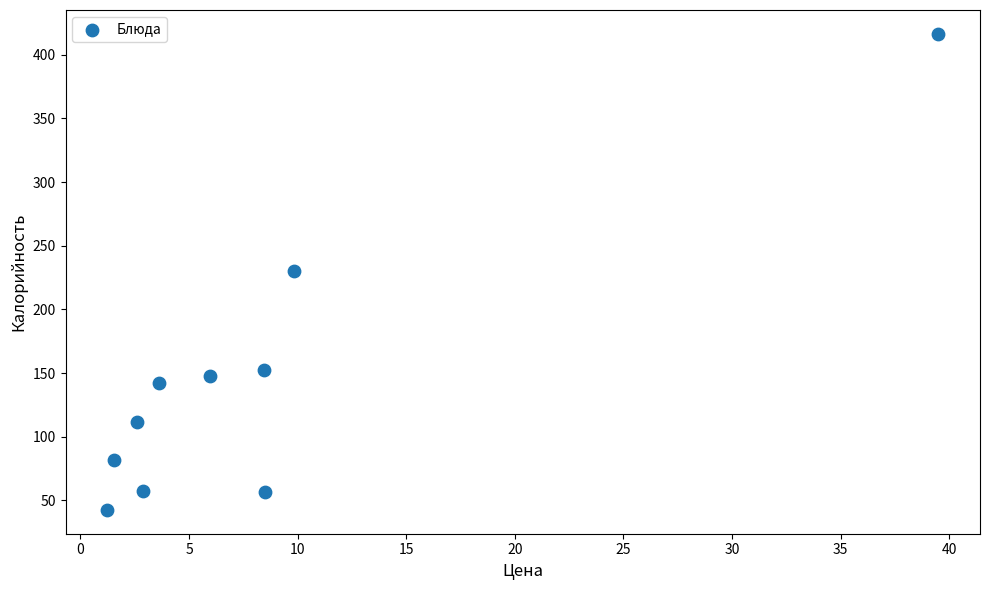

What is the range of X values (max minus min)?

38.3